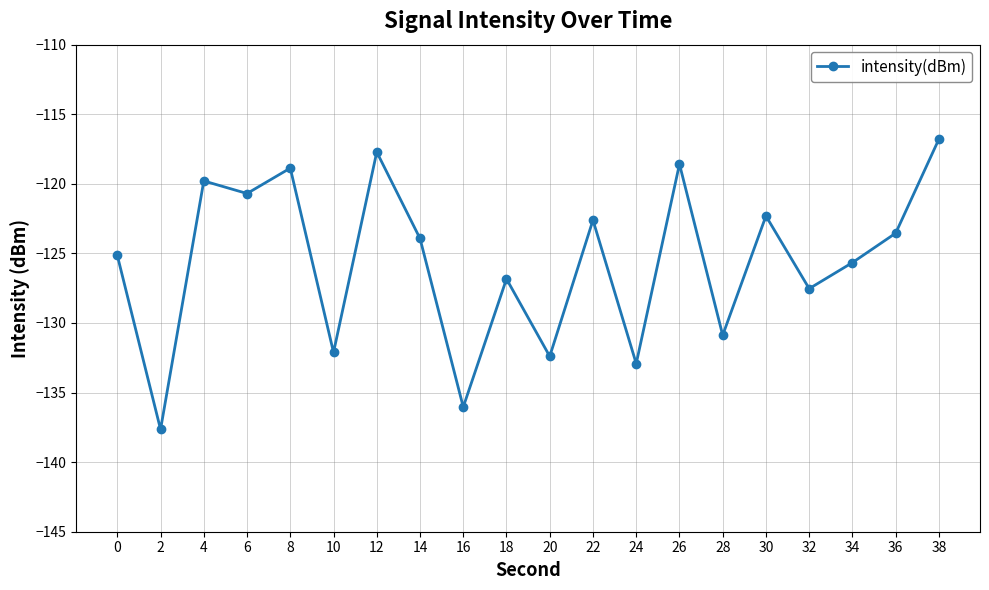

What is the greatest value displayed?

-116.8